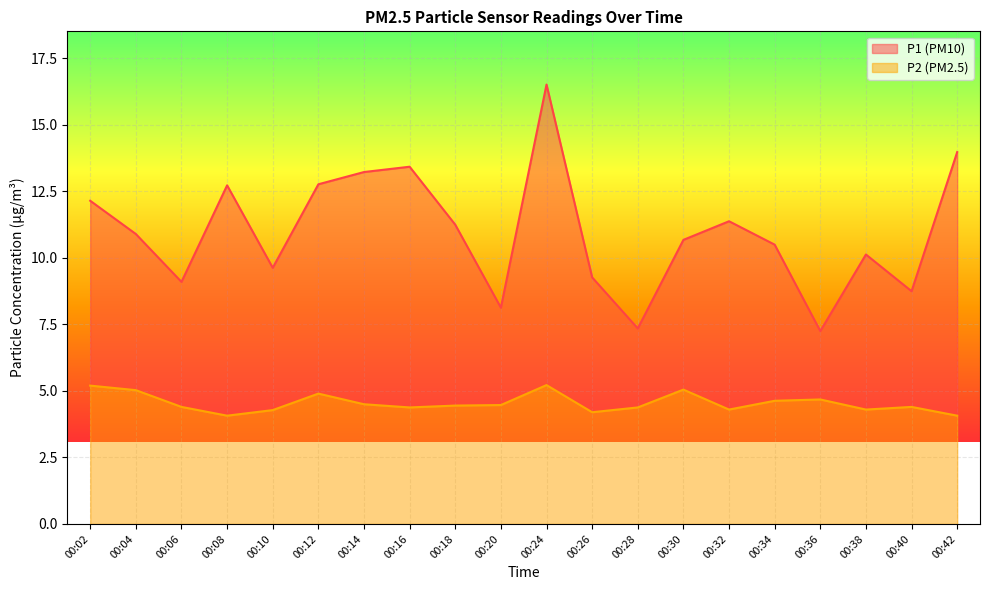

Which category has the highest value in the P1 series?

00:24